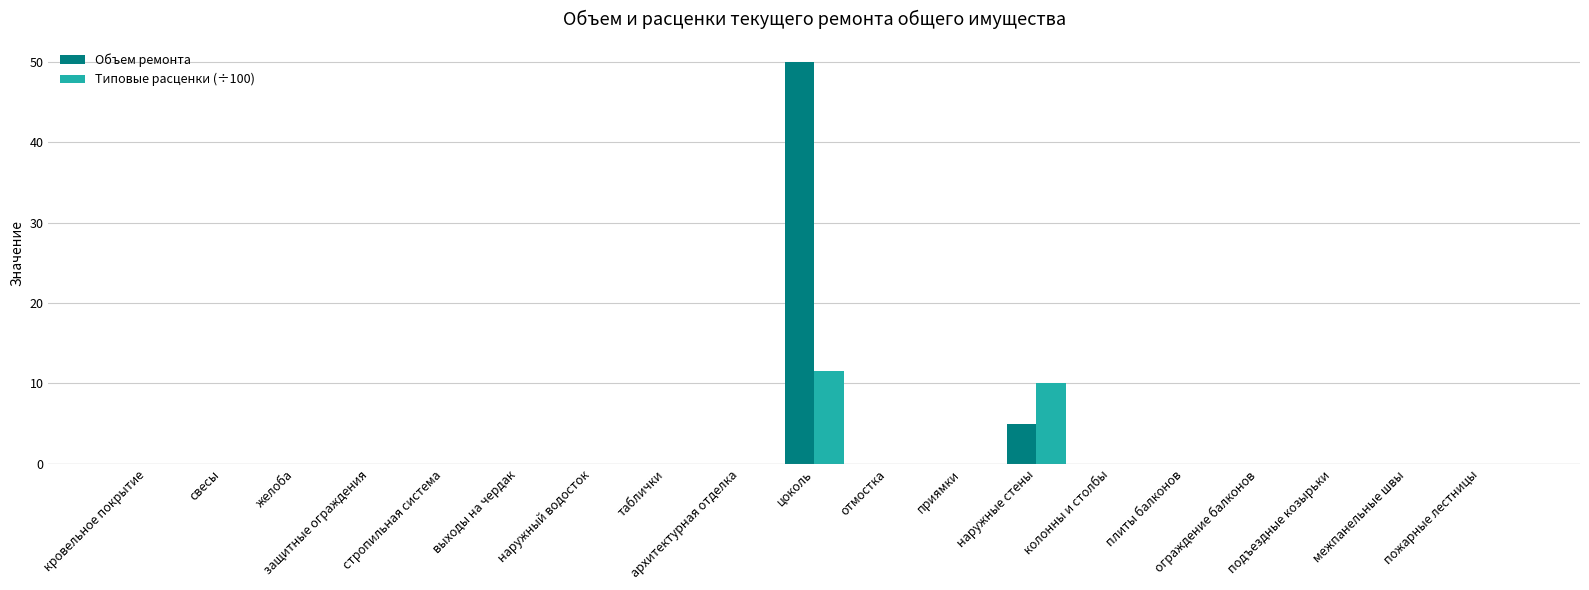

What is the sum of all Объем ремонта values?

55.0